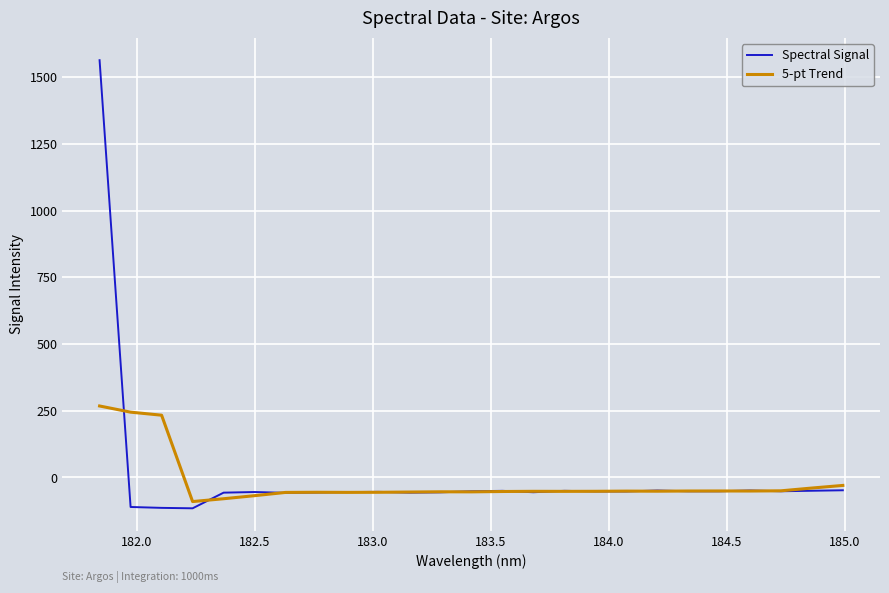

What is the minimum value for 5-pt Trend?

-90.4